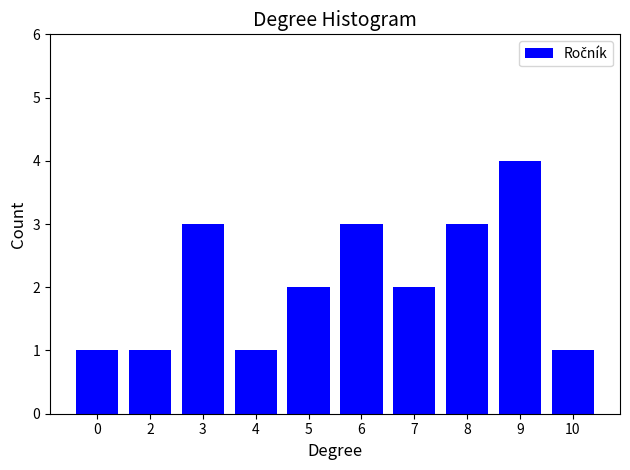

Reading left to right, list all the values displayed in this chart.

1	1	3	1	2	3	2	3	4	1